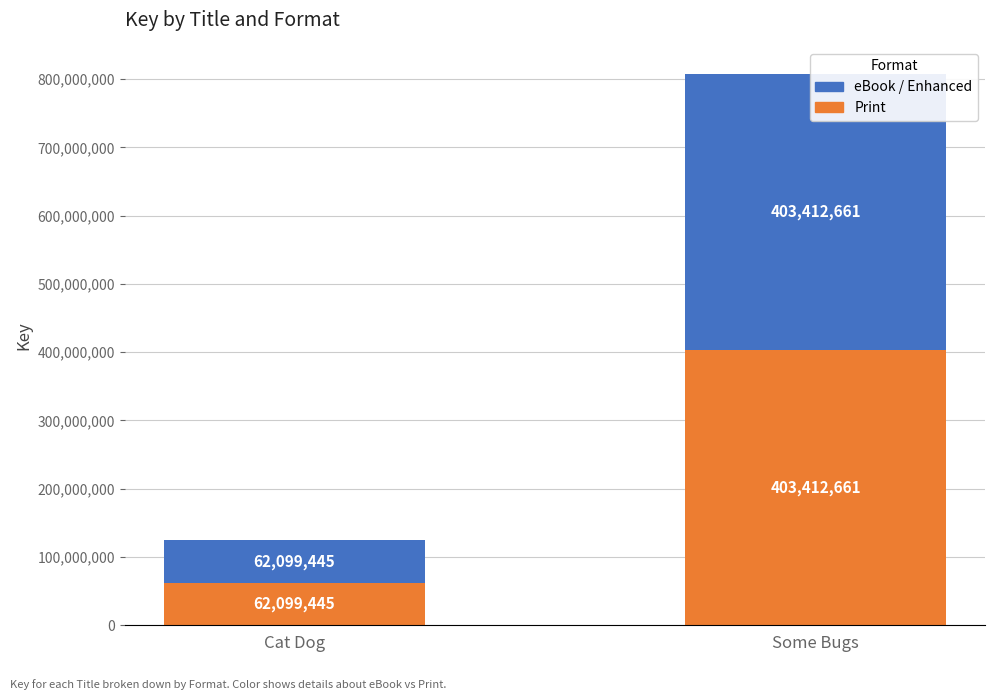

How many bars are there in each group?

2